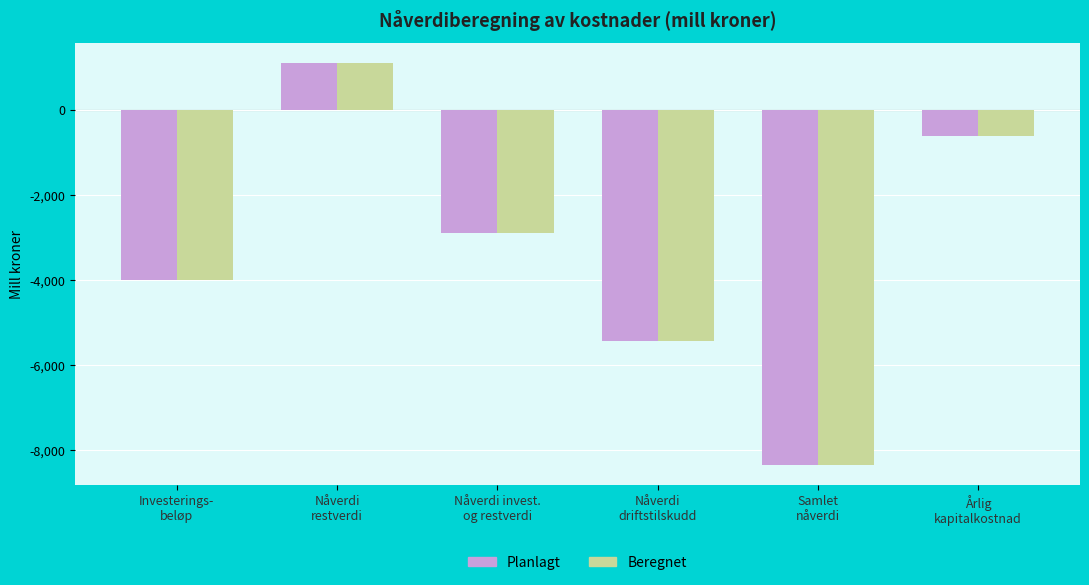

The value of Planlagt at Nåverdi
restverdi is 1095.0. True or false?

True